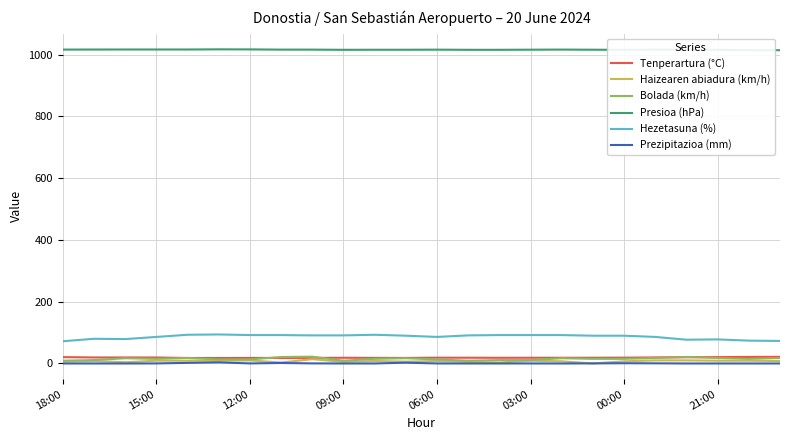

What is the highest value of the Hezetasuna (%) series?

94.0